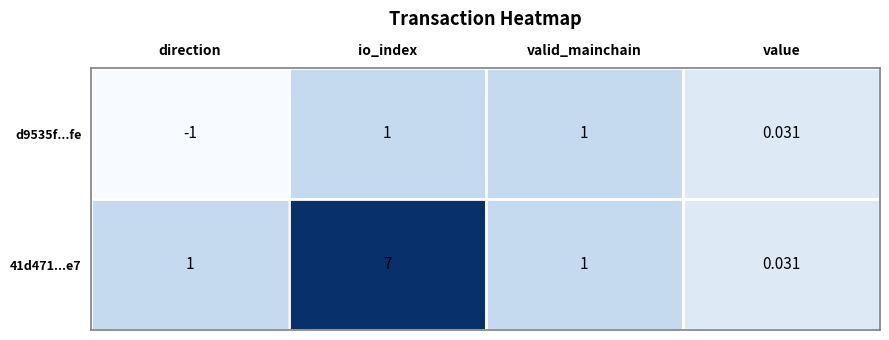

Is the value of 41d471...e7 at value greater than the value of d9535f...fe at io_index?

No